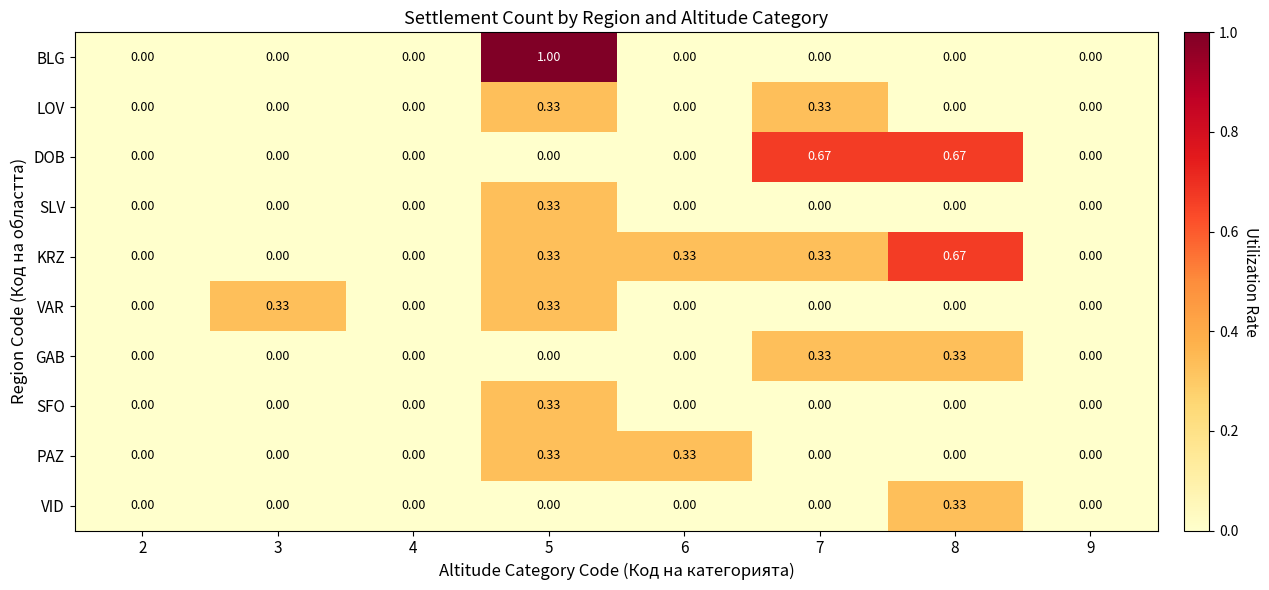

What is the greatest value displayed?

1.0